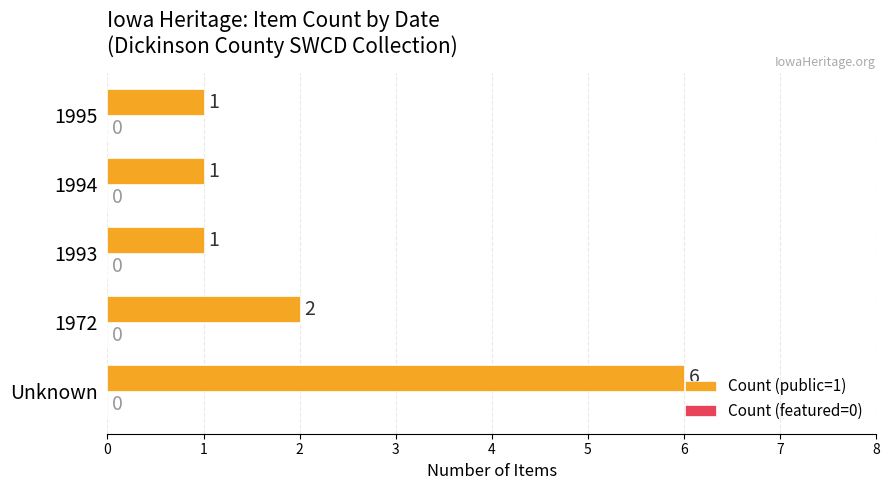

What is the sum of the values at 1995 and 1972?

3